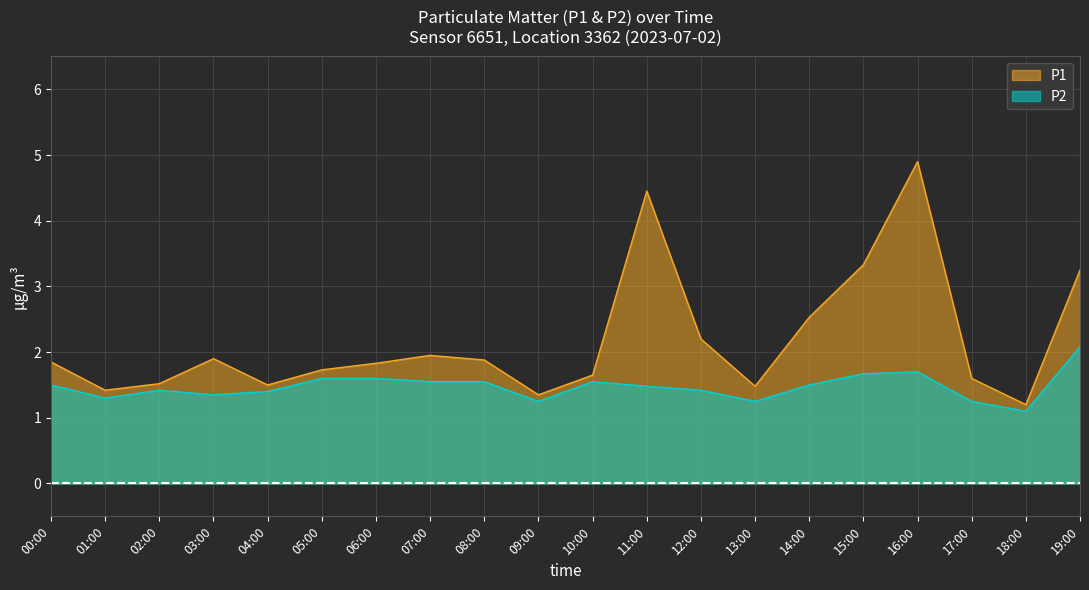

Which series has the largest total across all categories?

P1